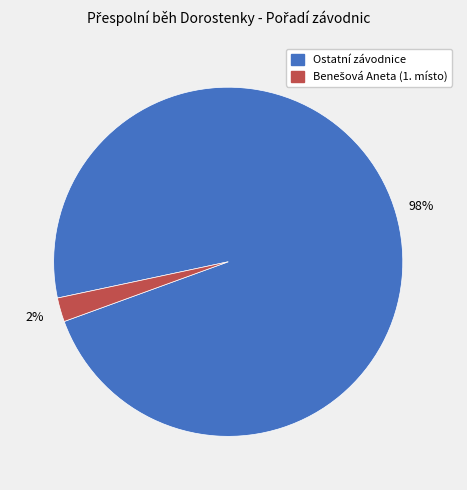

To the nearest percent, what is the average slice percentage?

50%